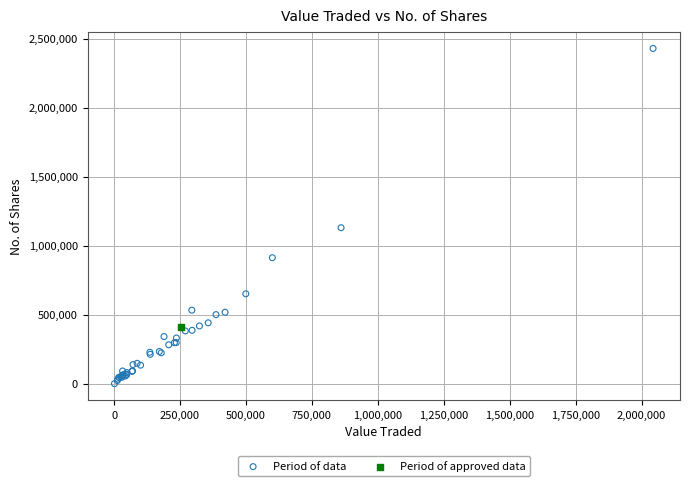

What are all the series names shown in the legend?

Period of data, Period of approved data